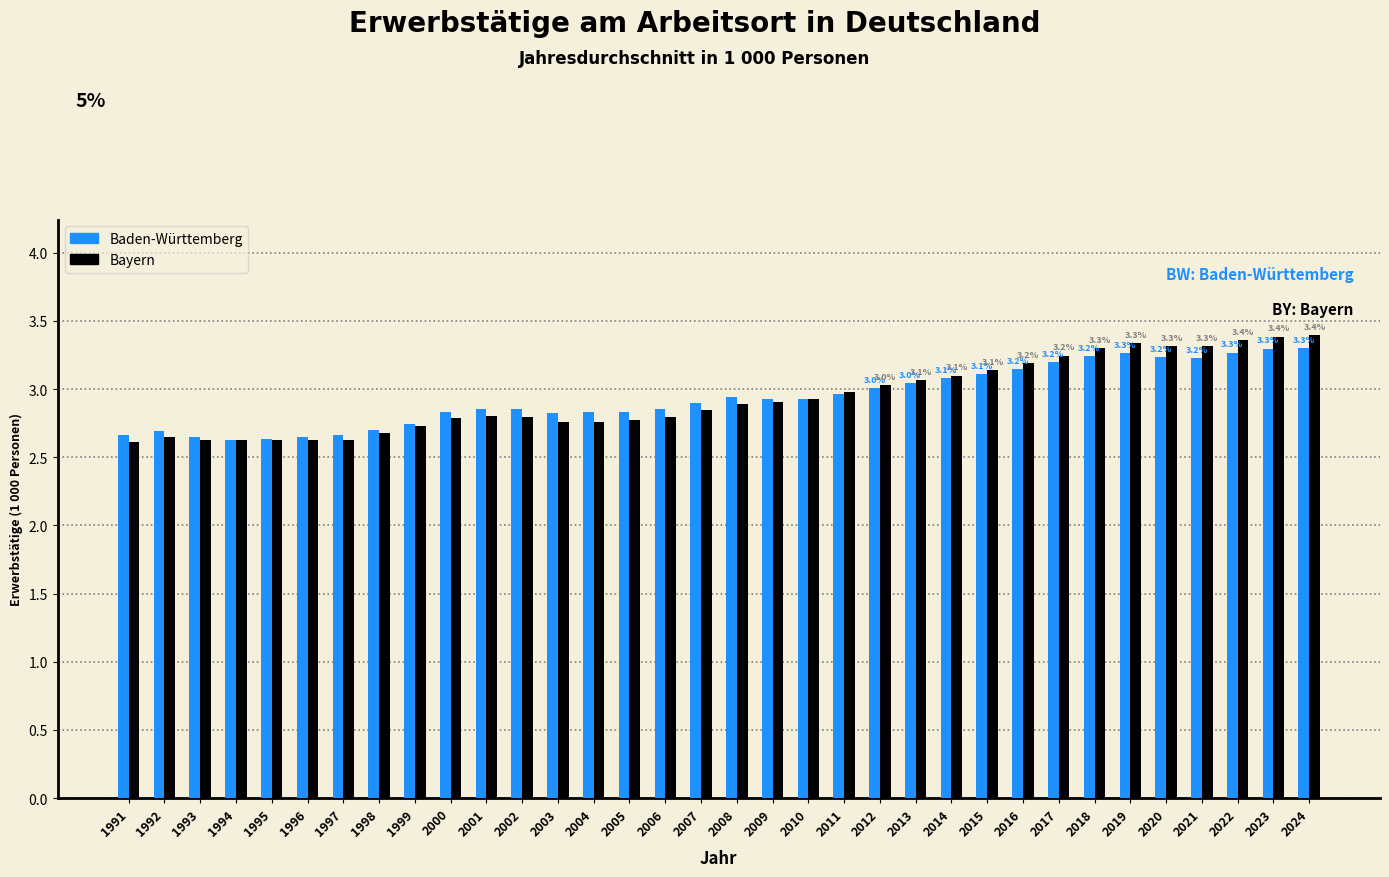

What is the highest value of the Baden-Württemberg series?

3.3